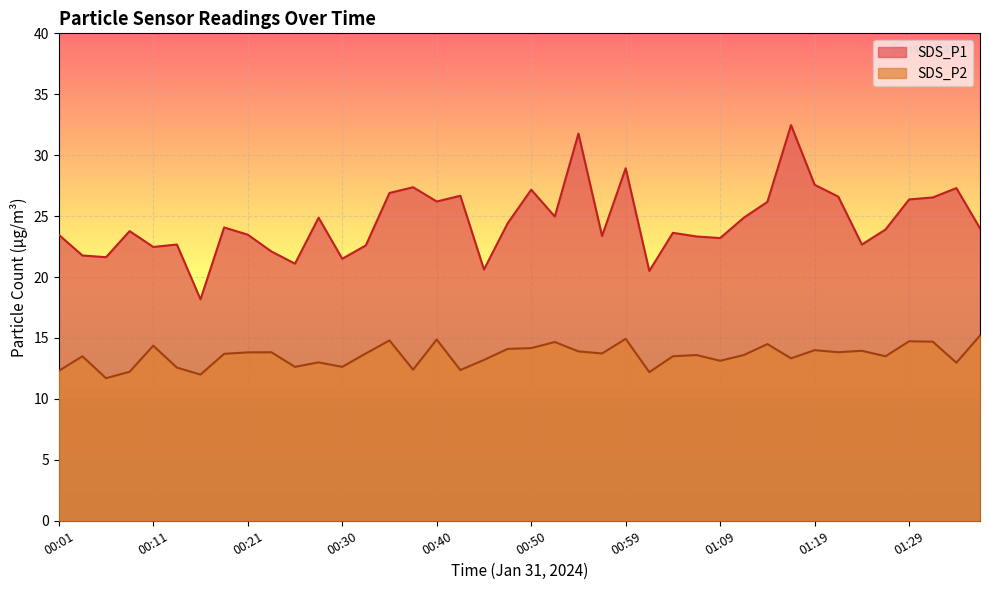

True or false: SDS_P2 and SDS_P1 cross at least once.

False